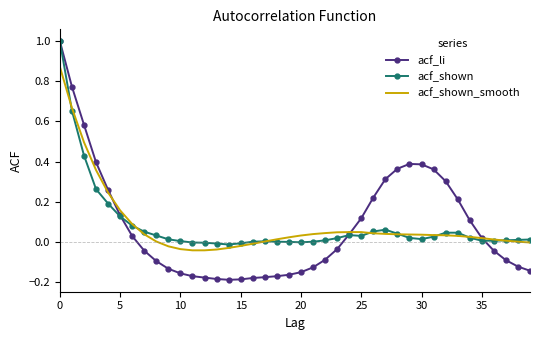

Which series has the widest spread of values?

acf_li